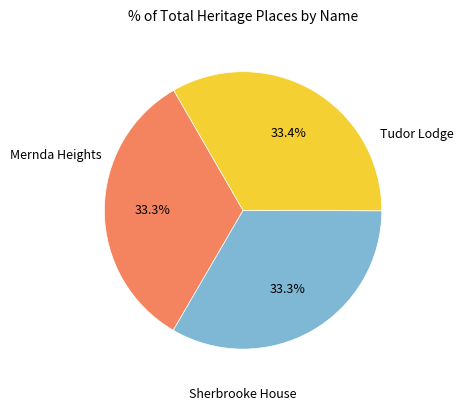

Count the number of slices in the pie.

3